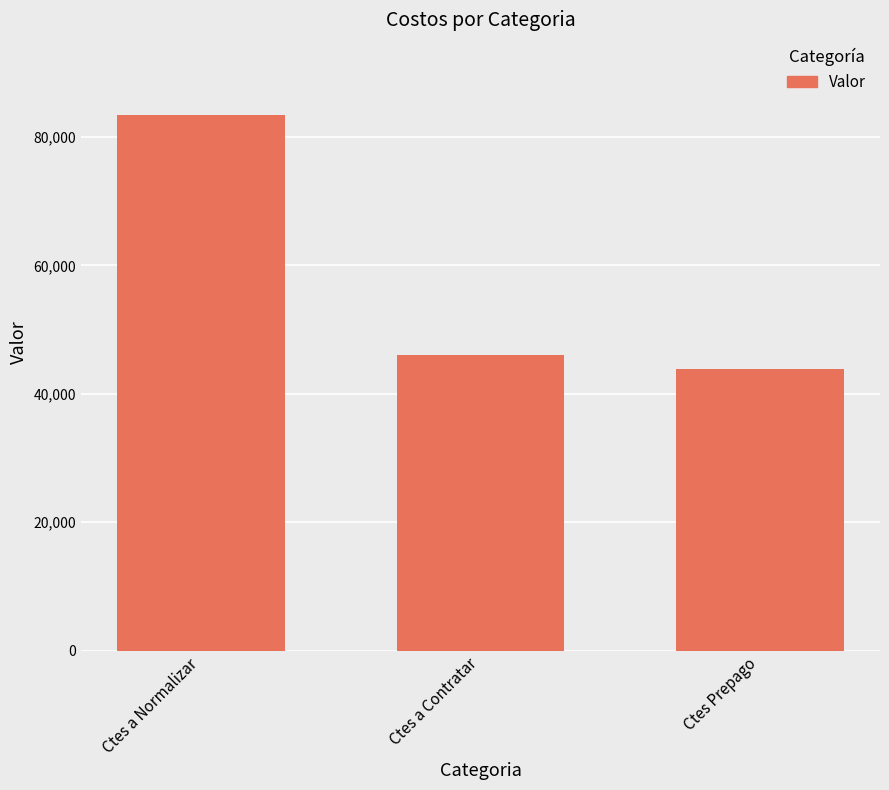

Is it true that the value at Ctes Prepago is 73044.8?

False